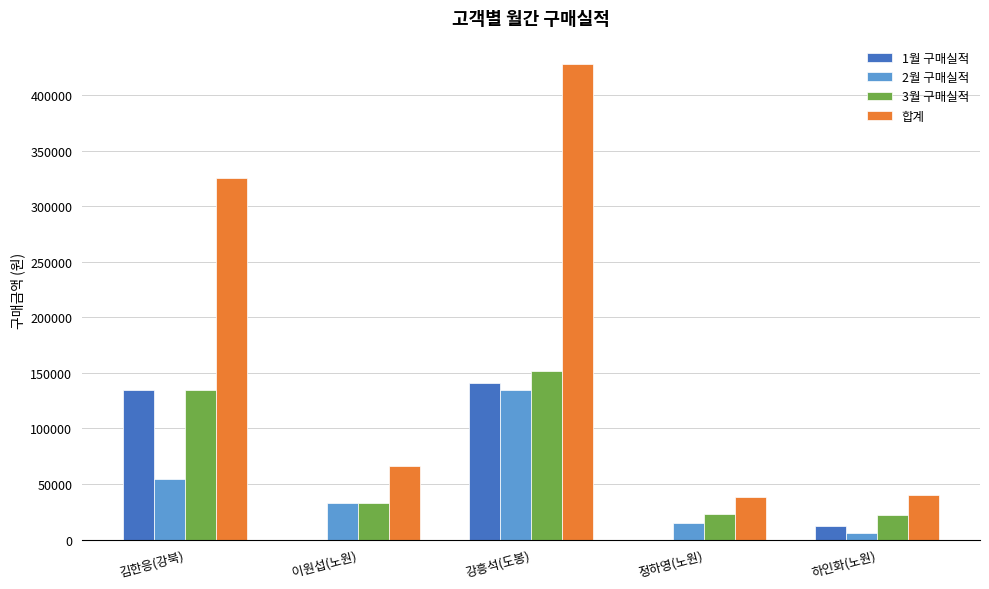

What are all the series names shown in the legend?

1월 구매실적, 2월 구매실적, 3월 구매실적, 합계